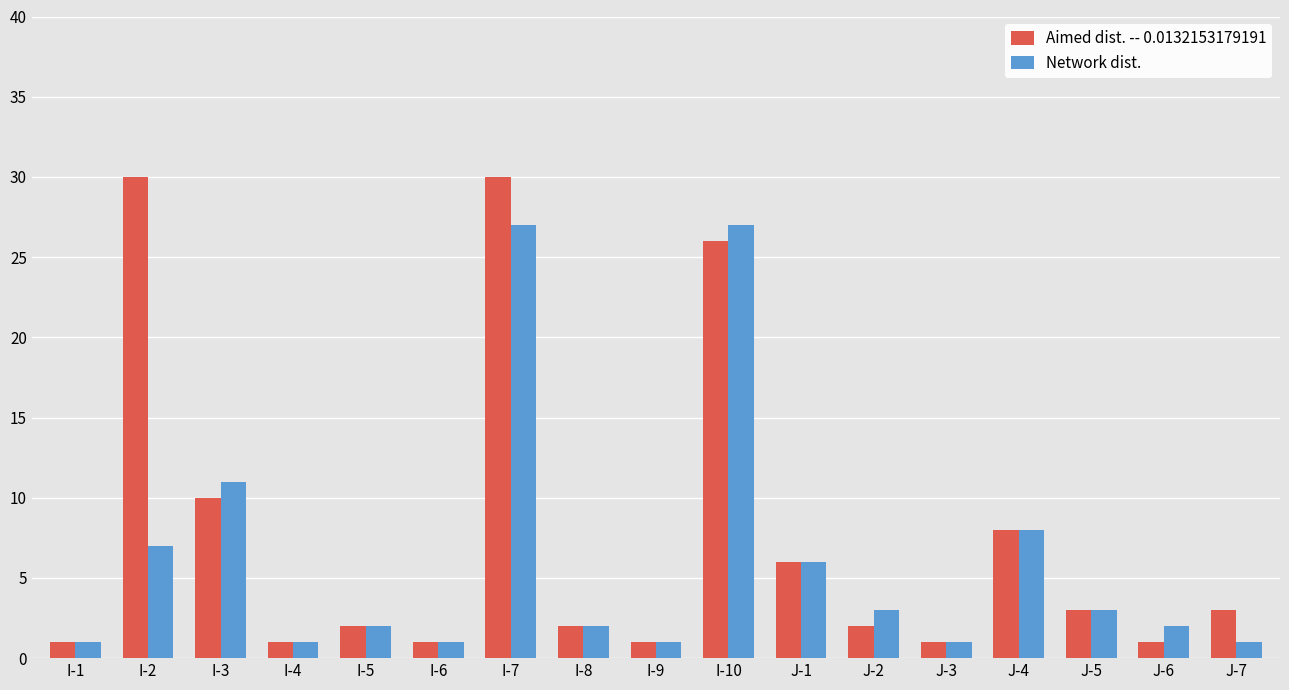

What is the label of the 1st bar from the left?

I-1